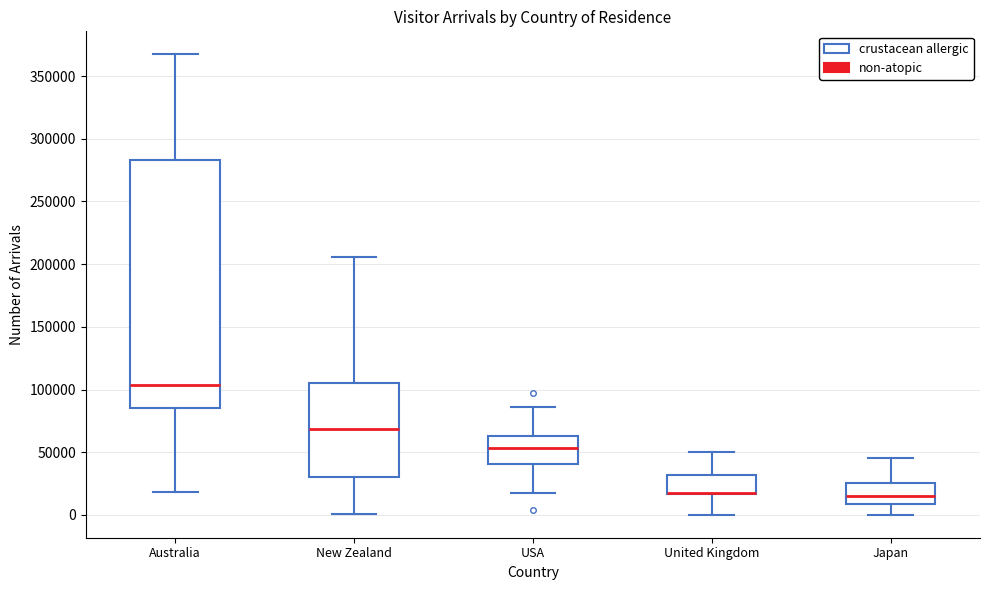

Comparing the boxes themselves (not the whiskers), which one is the tallest?

Australia